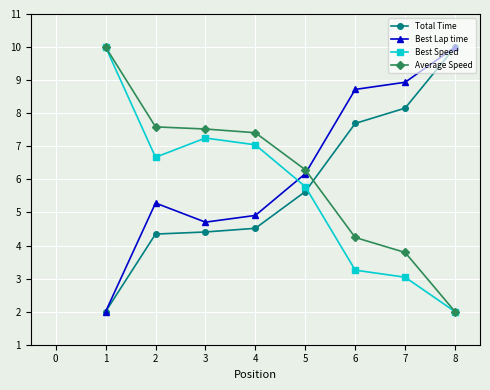

What are all the series names shown in the legend?

Total Time, Best Lap time, Best Speed, Average Speed